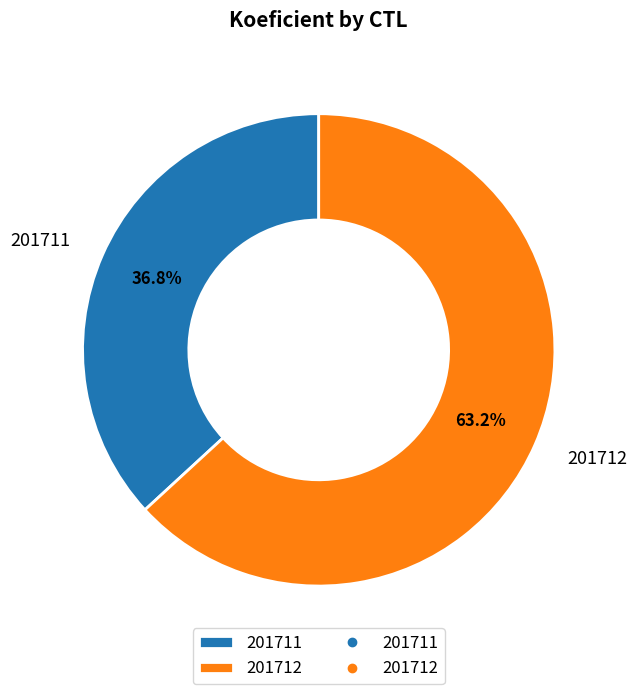

How many segments does this pie chart have?

2